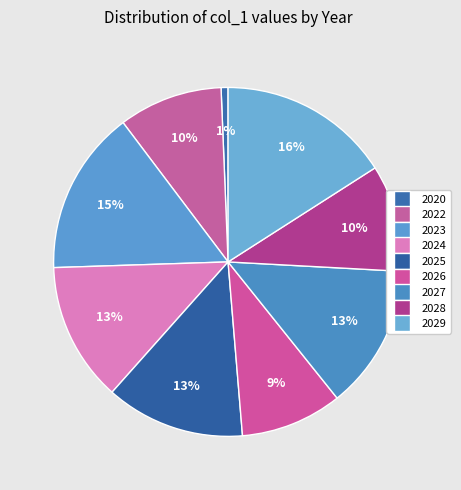

To the nearest percent, what percentage of the pie is 2024?

13%